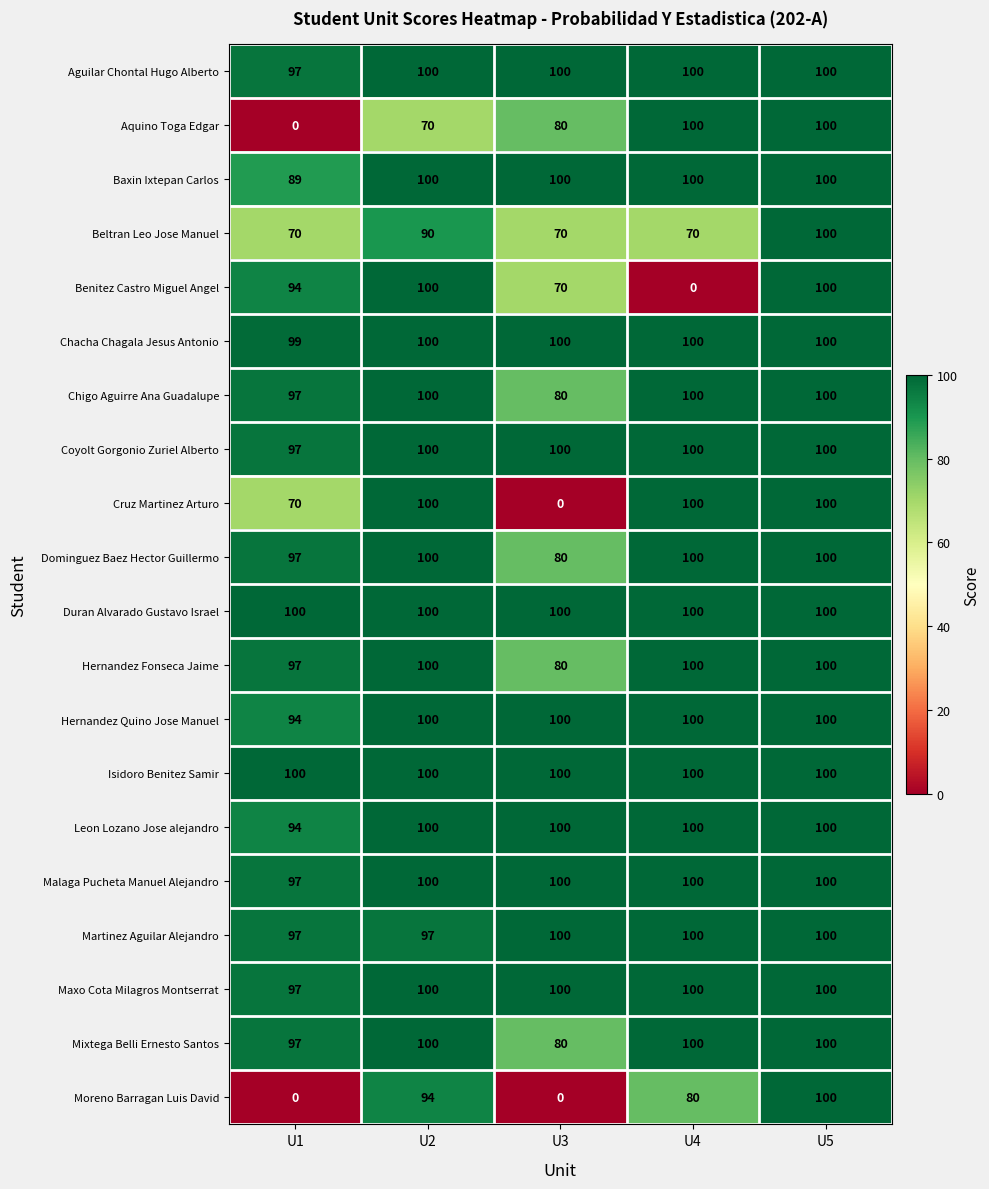

How many series are shown in this chart?

20